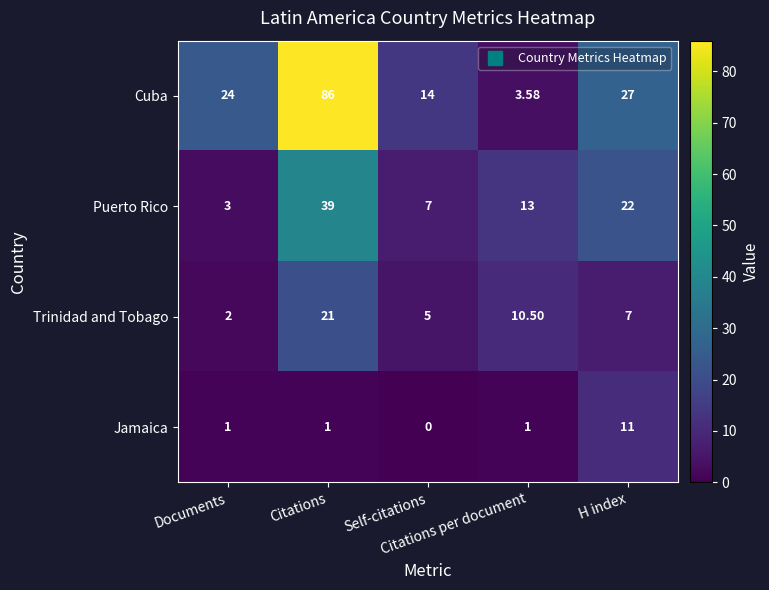

Which series has the largest total across all categories?

Cuba